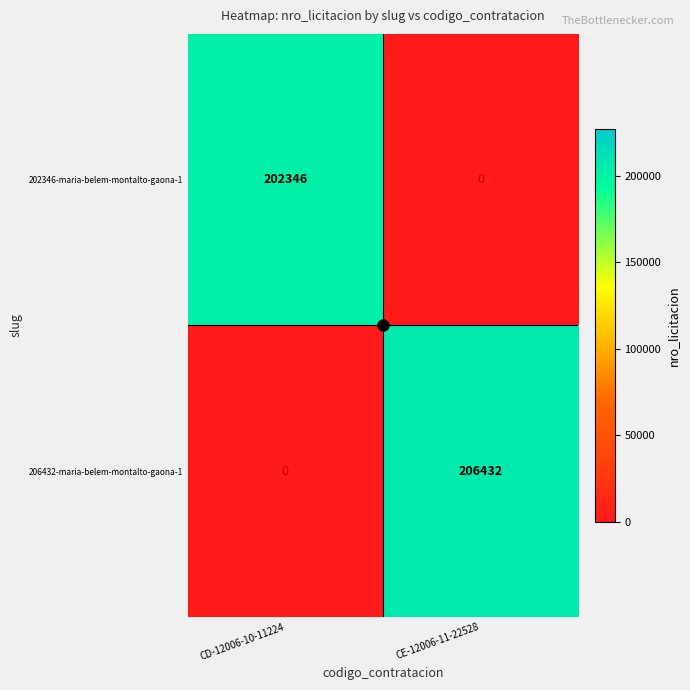

List the series in order of their overall mean, lowest first.

202346-maria-belem-montalto-gaona-1, 206432-maria-belem-montalto-gaona-1